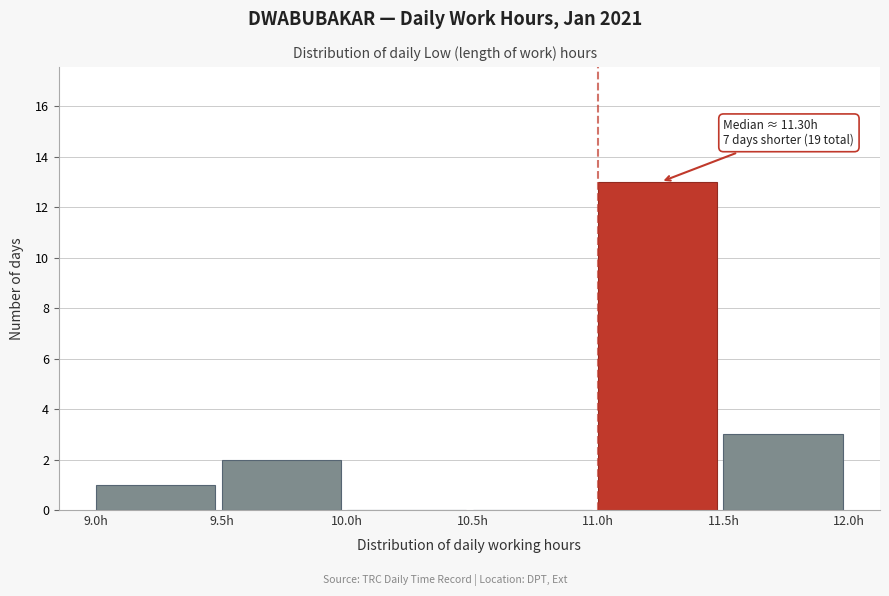

Over which range of the x-axis is the bar tallest?

11.0 to 11.5